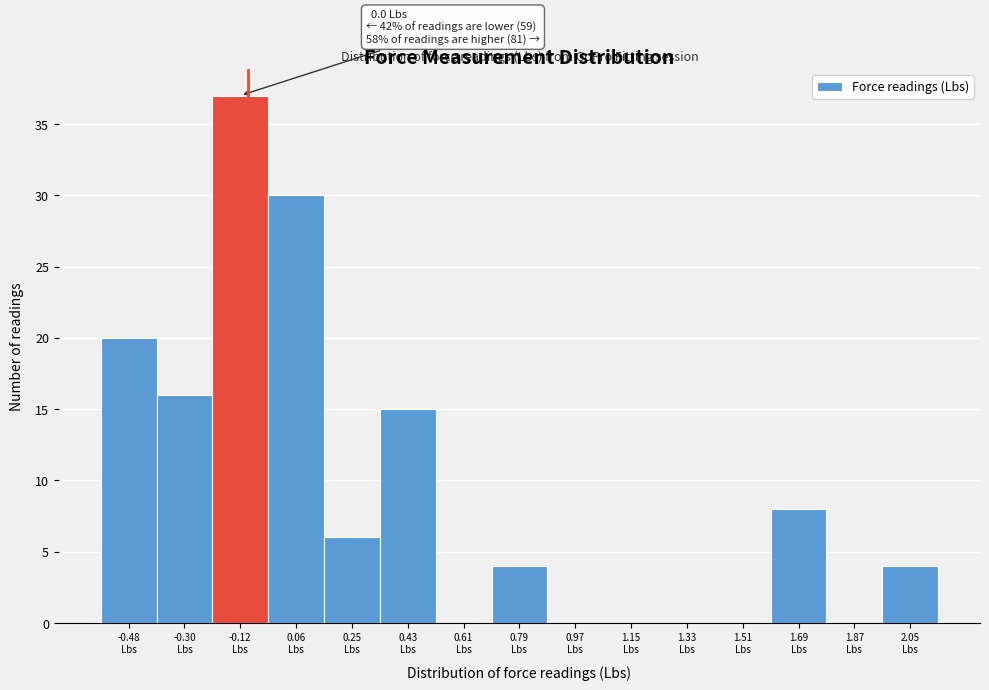

What is the maximum value shown in the chart?

37